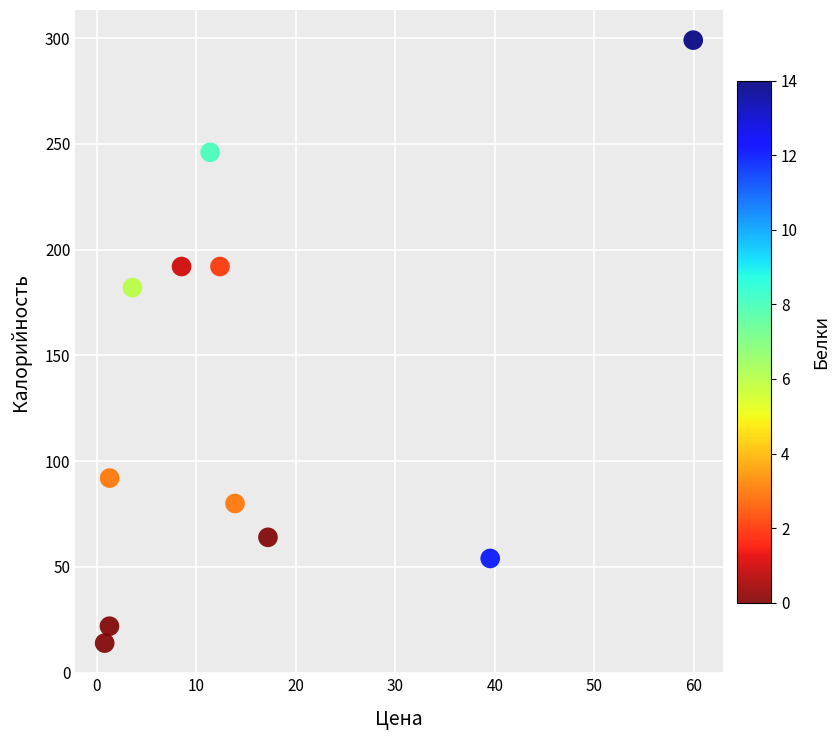

What Y value in the scatter plot is closest to 156?

182